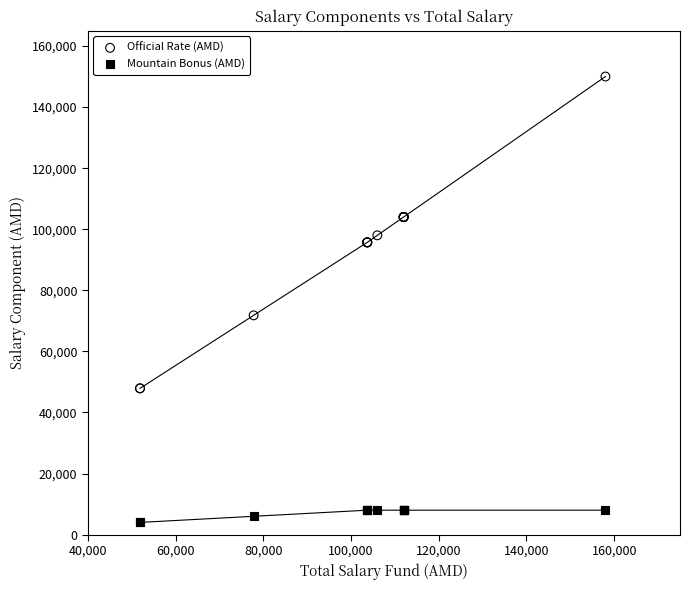

Which series has the widest spread of Y values?

Official Rate (AMD)